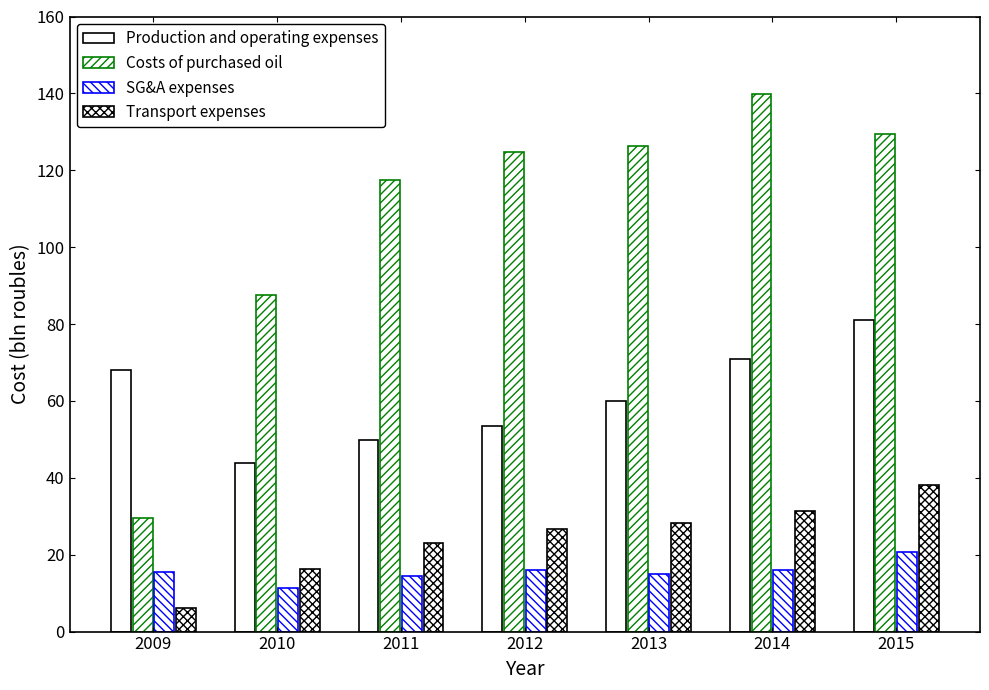

What is the smallest value displayed?

6.0